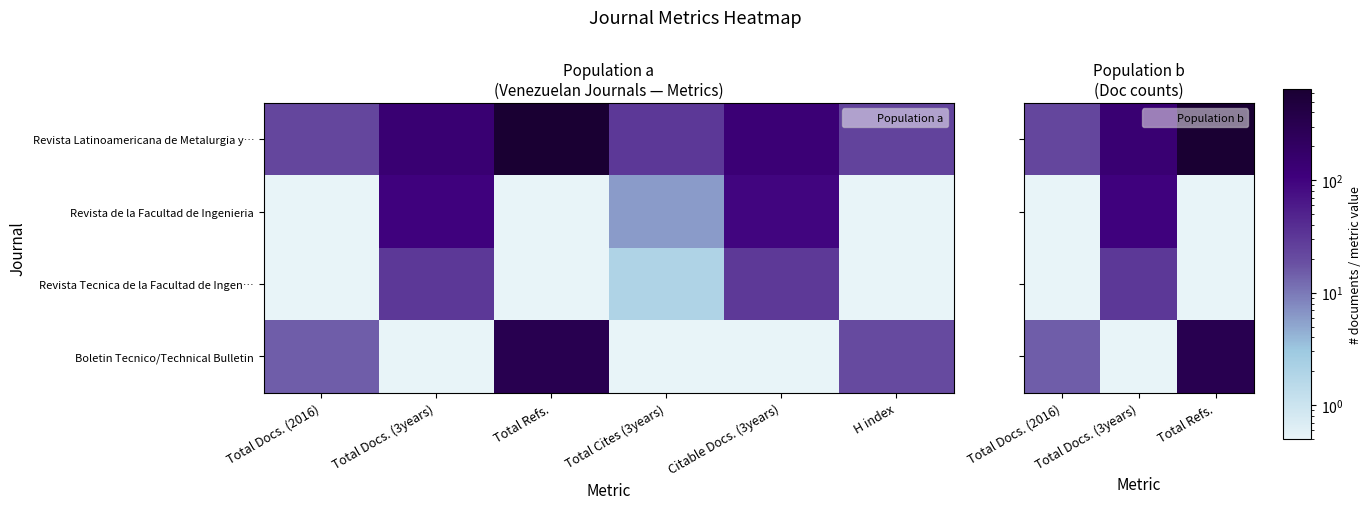

At which category is the sum across all series the highest?

Total Refs.